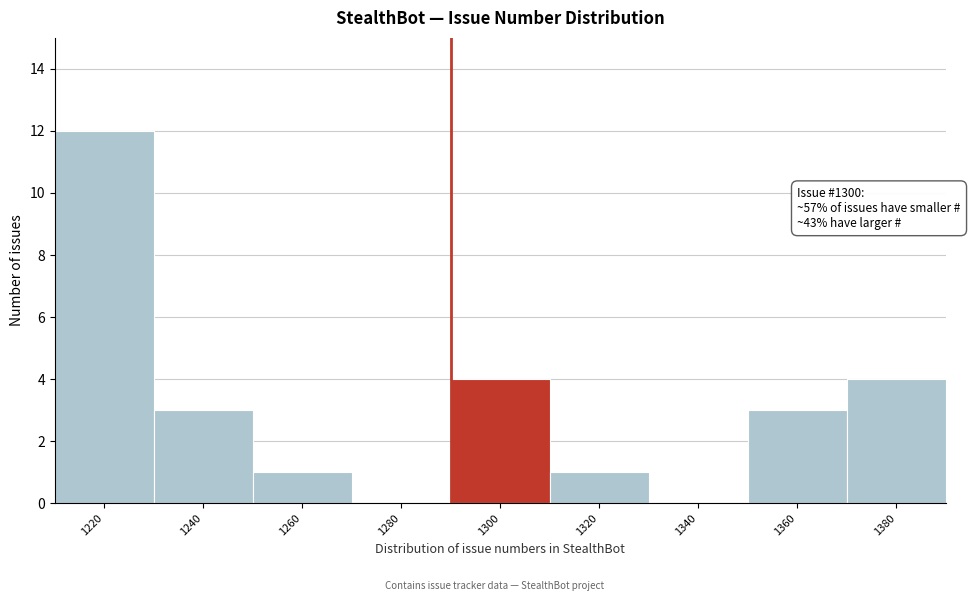

Reading left to right, extract all data points from this chart.

1220=12	1240=3	1260=1	1280=0	1300=4	1320=1	1340=0	1360=3	1380=4